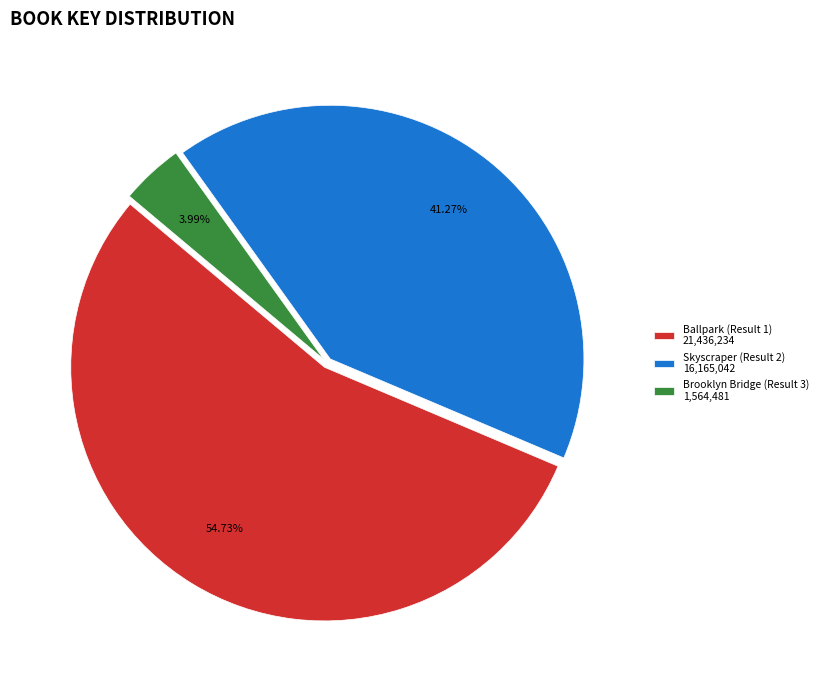

Is Skyscraper (Result 2) the majority of the pie?

No